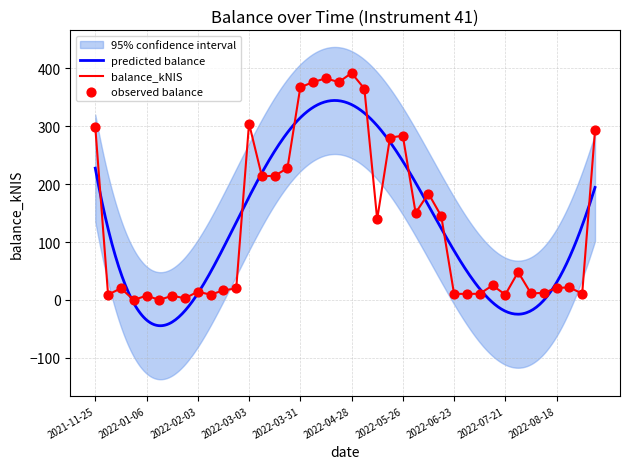

What is the change in value from 2022-08-18 to 2022-09-01?

-9.9